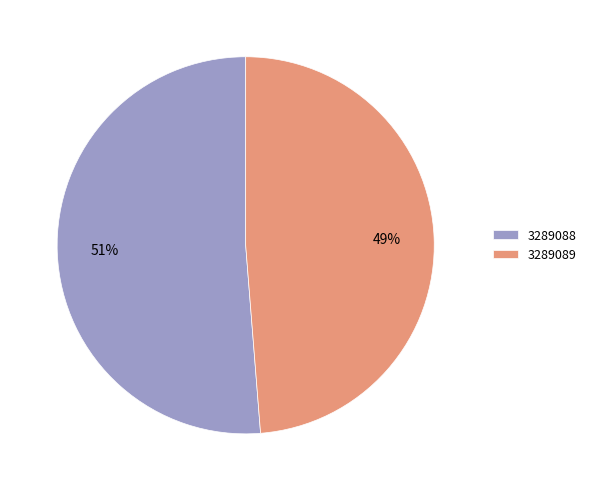

Combined, do 3289089 and 3289088 account for over 50%?

Yes